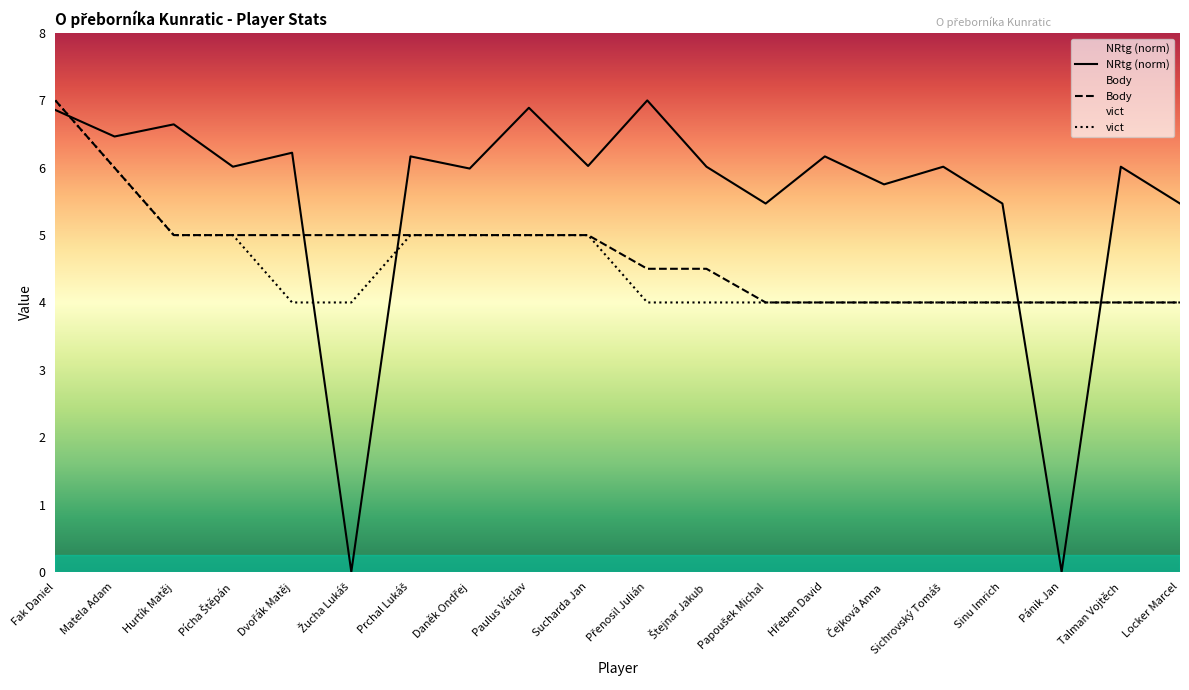

At which category does the chart reach its minimum across all series?

Žucha Lukáš